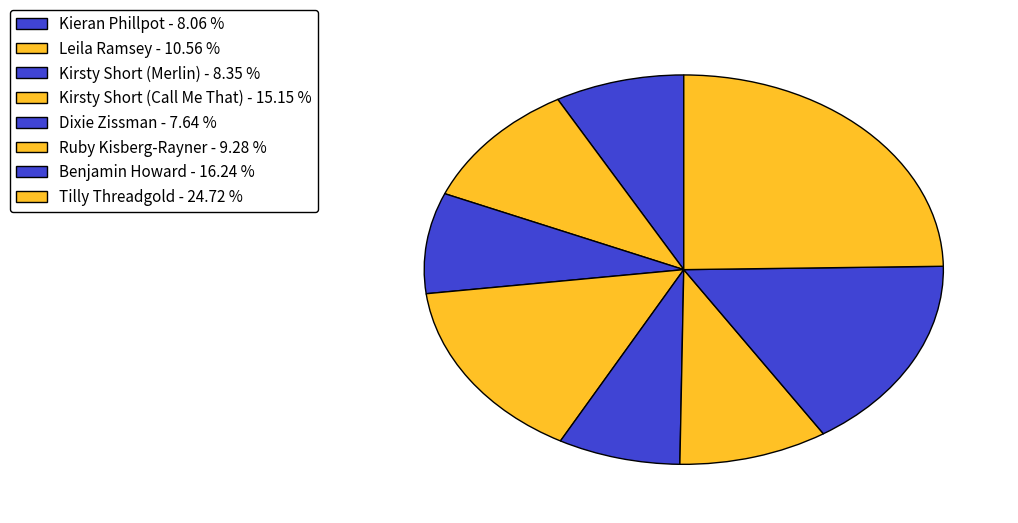

Approximately how many times larger is the value at Tilly Threadgold compared to Benjamin Howard?

1.5